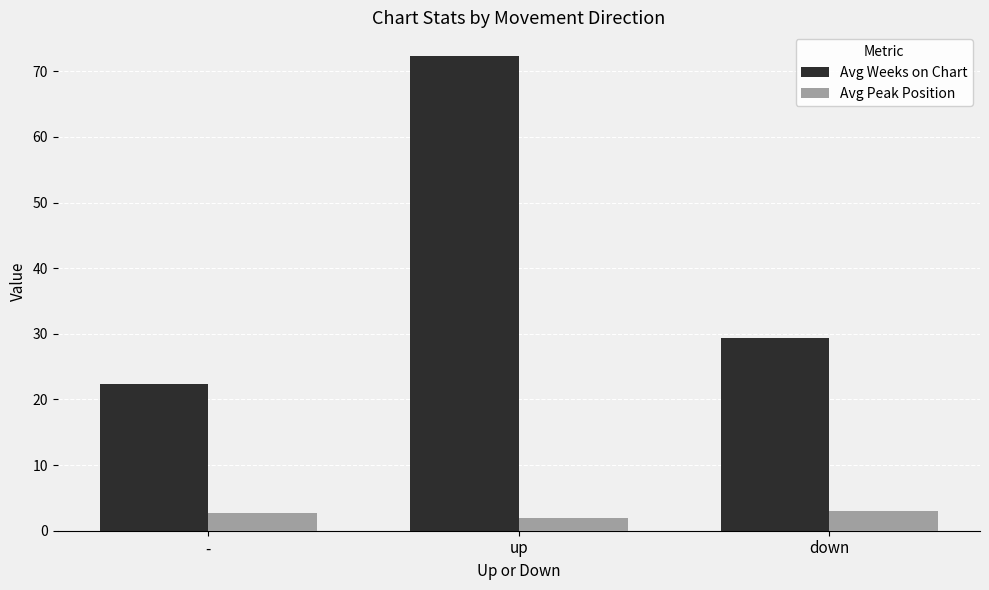

How many data points in Avg Weeks on Chart are less than 29?

1